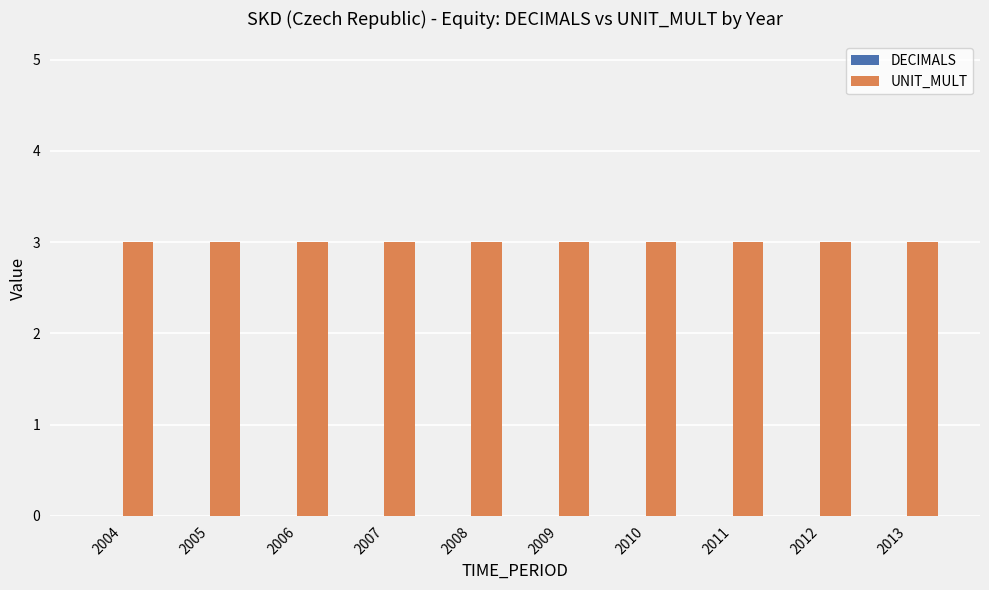

Which series has the largest range (max minus min)?

DECIMALS